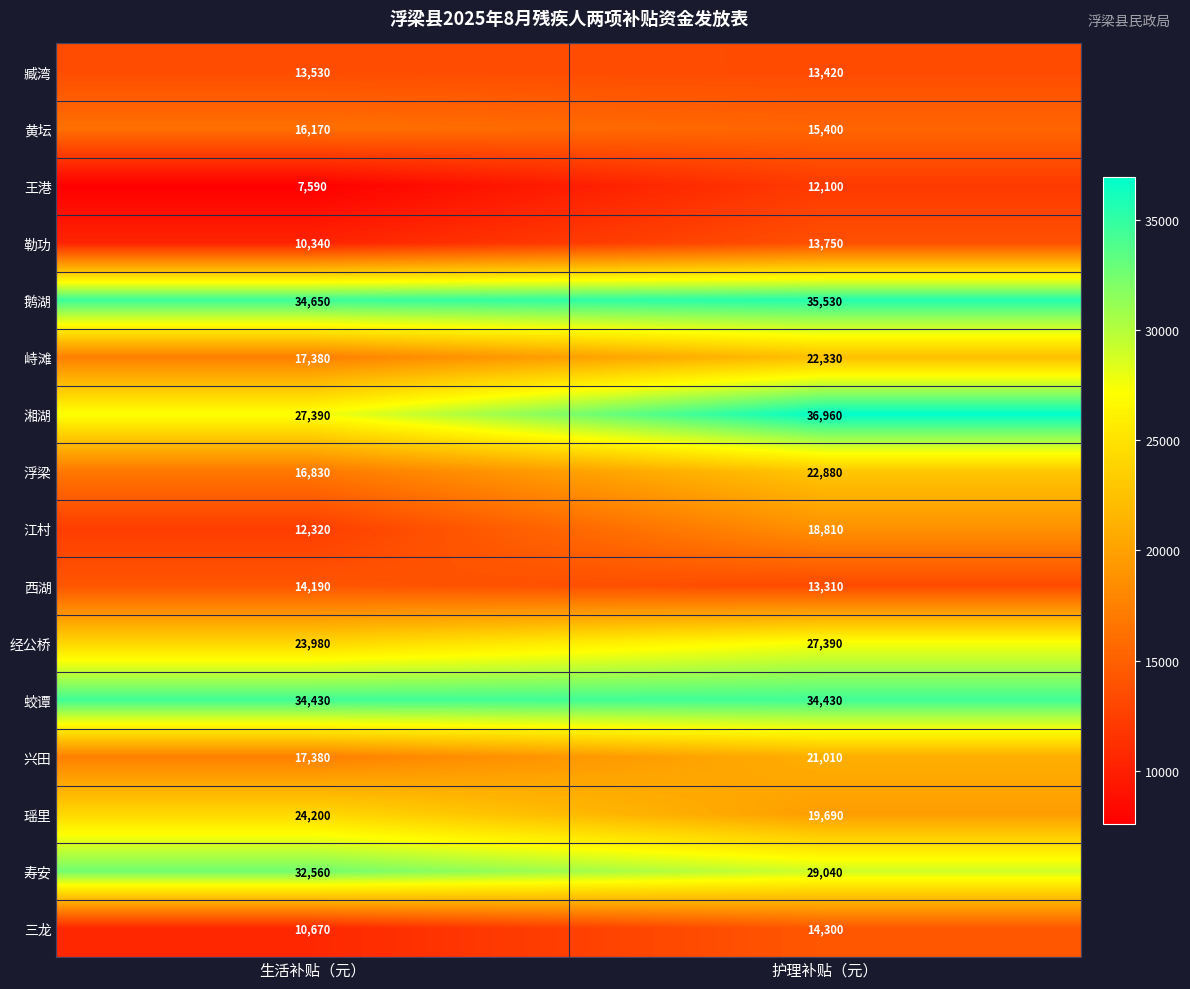

At which category does the chart reach its peak across all series?

护理补贴（元）